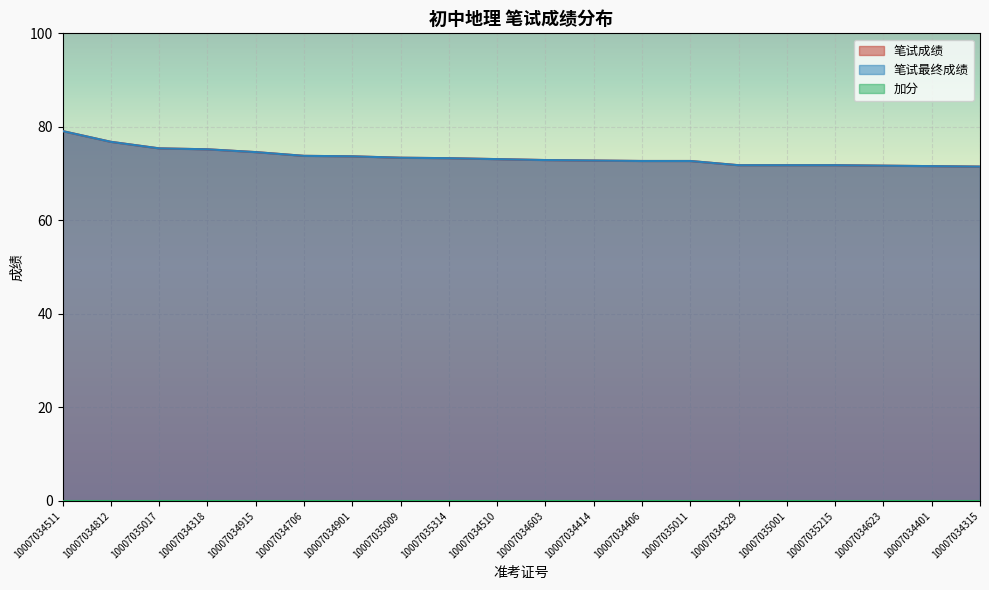

The value of 笔试最终成绩 at 10007034915 is 18.5. True or false?

False